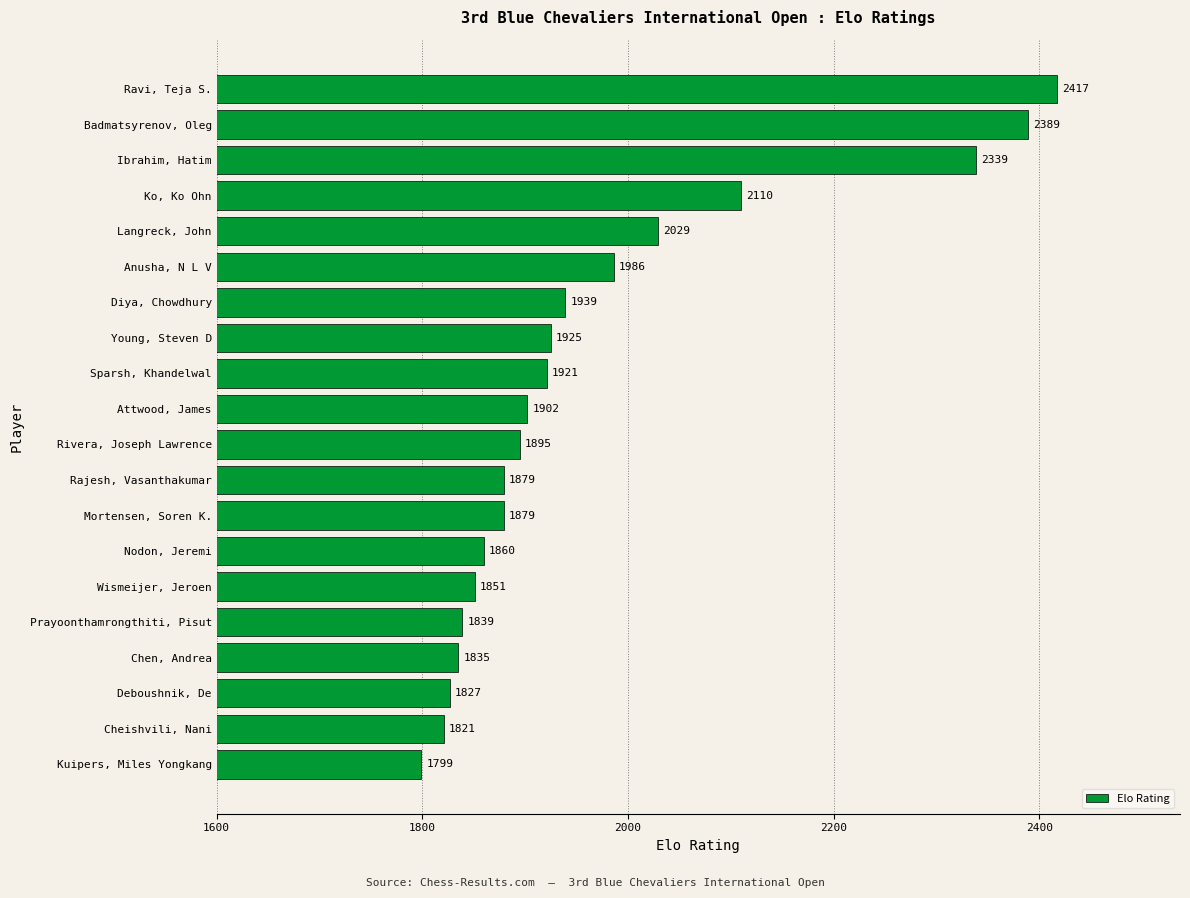

What is the average value?

1972